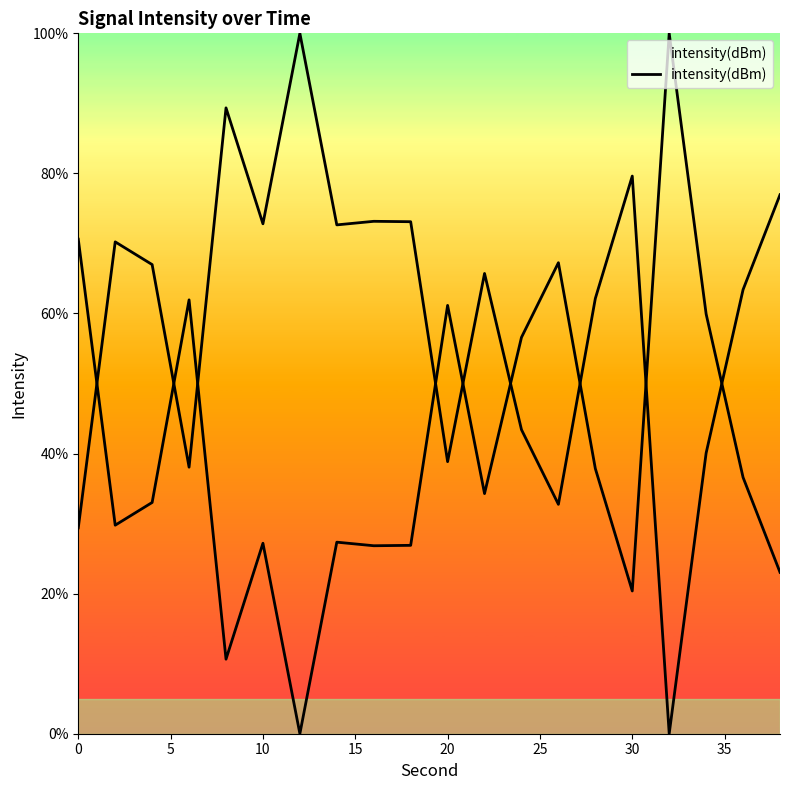

How many data points does each series have?

20